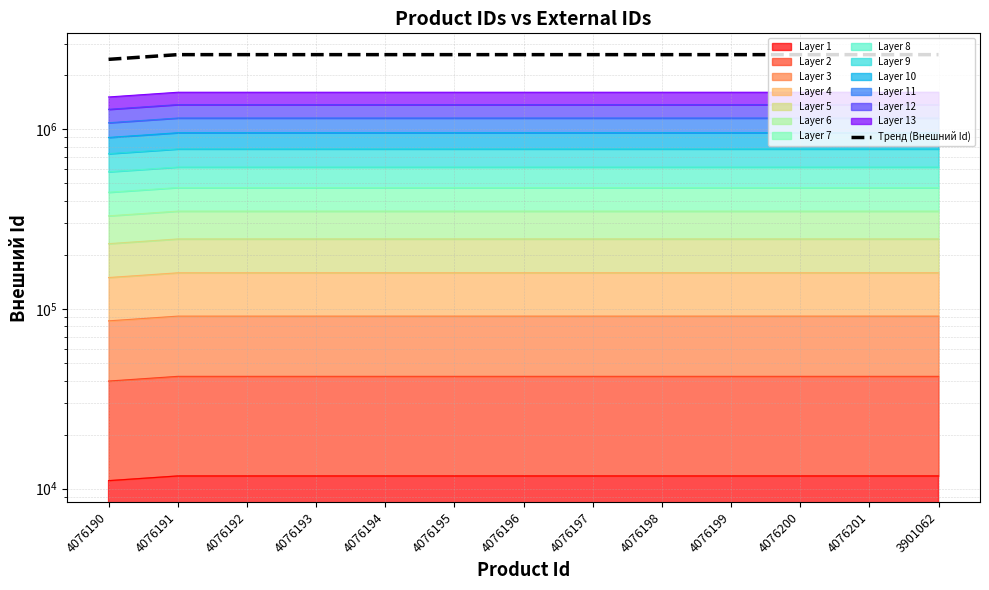

What is the value of the 4th point from the left?

2602080.4